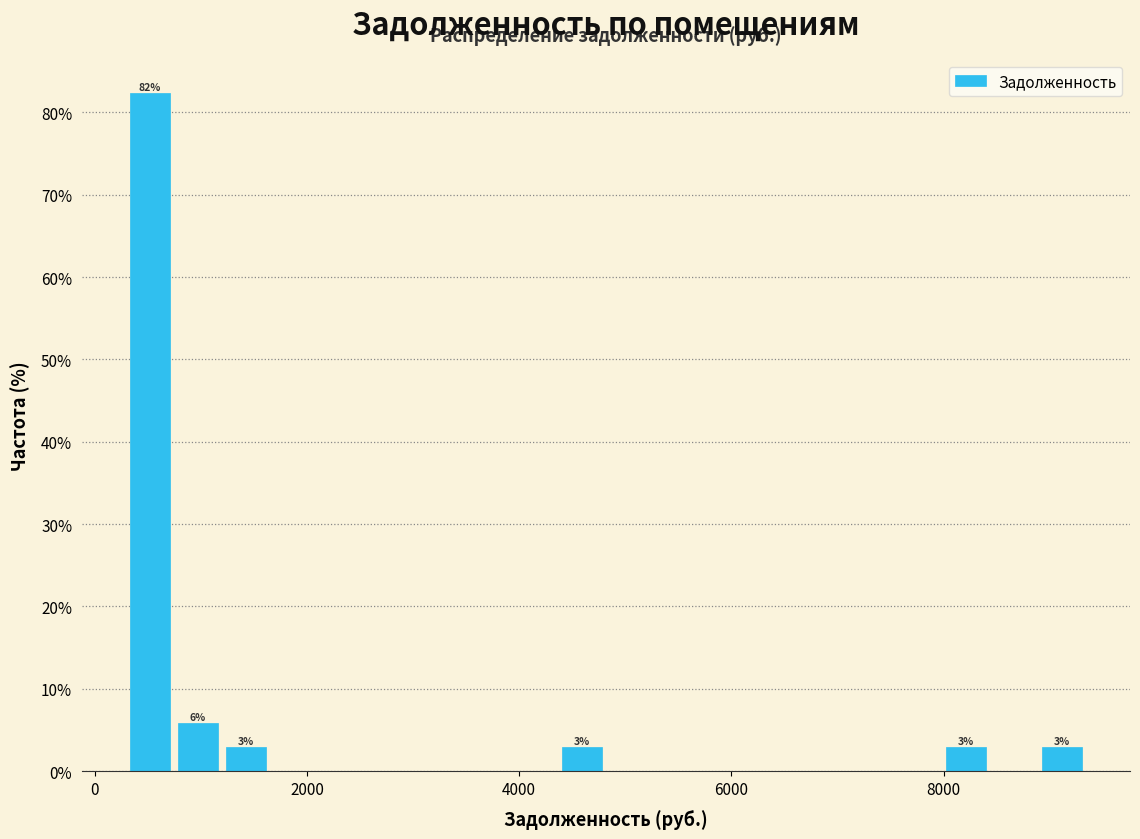

Around what value on the x-axis is the tallest bar? Give the approximate position of its centre, as read against the axis.

600